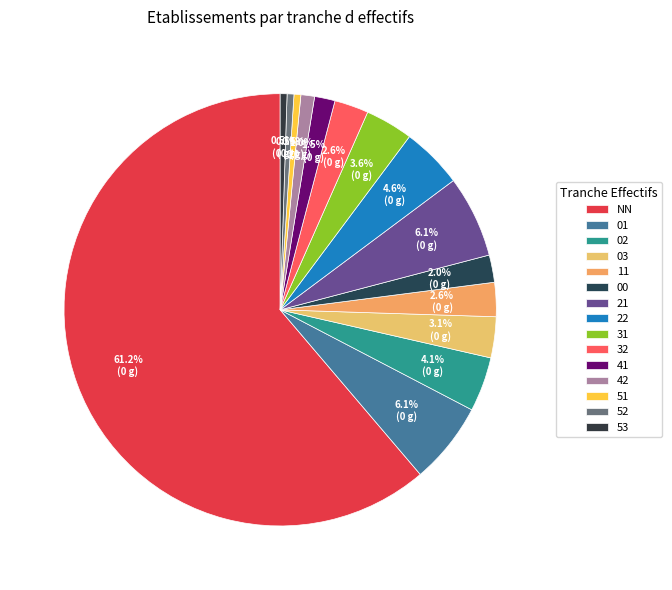

How many slices are in this pie chart?

15